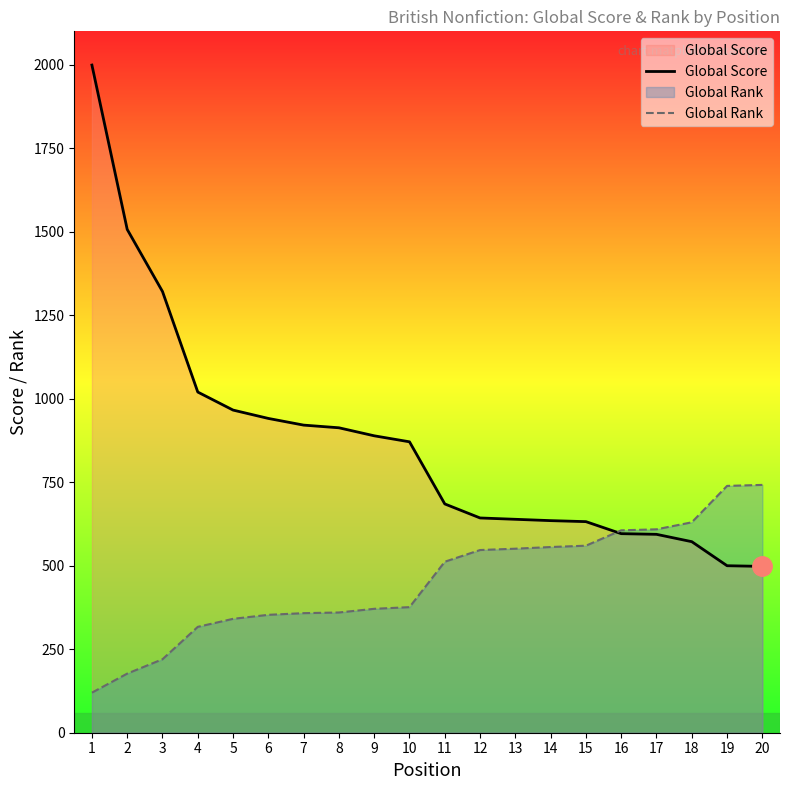

What is the difference between the second highest and minimum values in the Global Rank series?

619